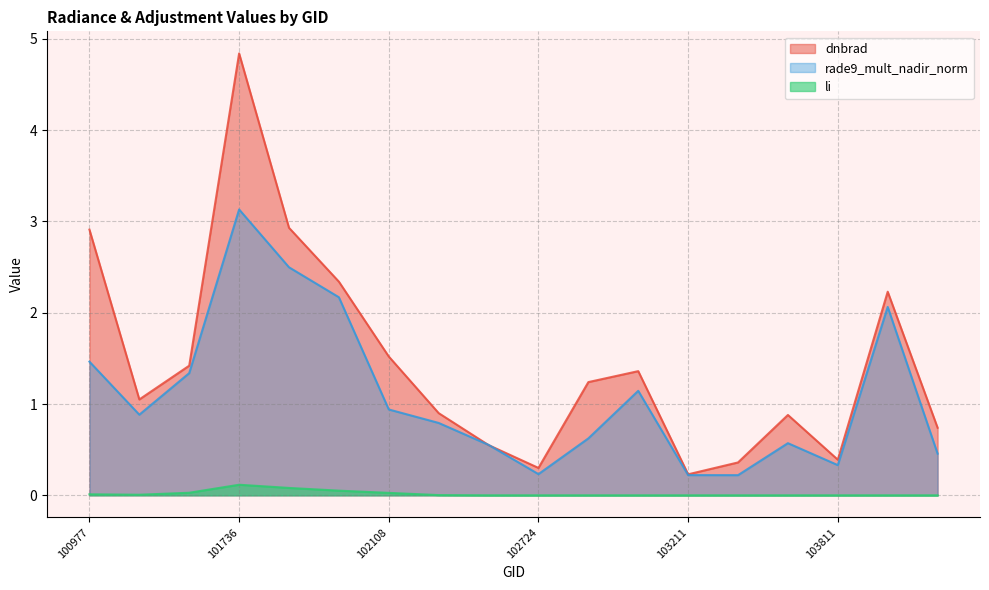

Does the chart have visible grid lines?

Yes